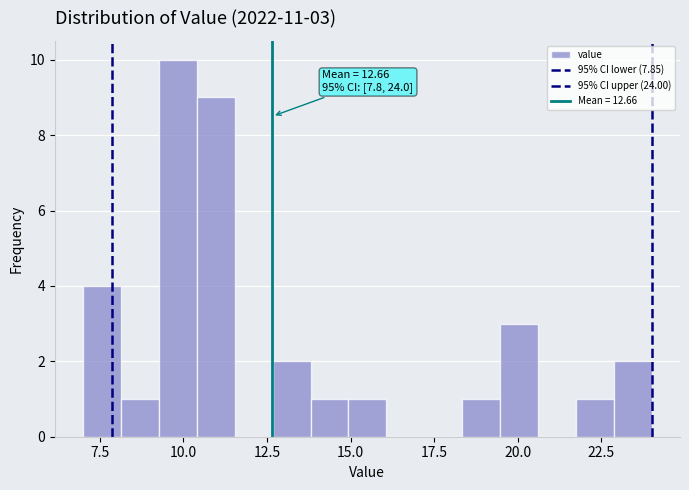

Read against the x-axis, roughly where is the centre of the tallest bar?

10.0